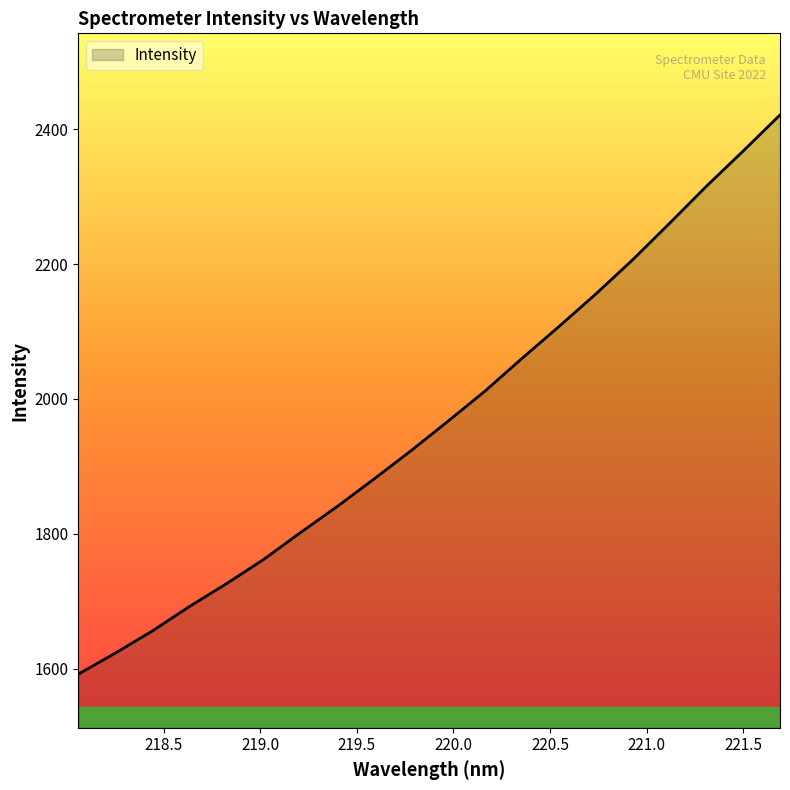

What is the difference between the maximum and minimum values?

829.1